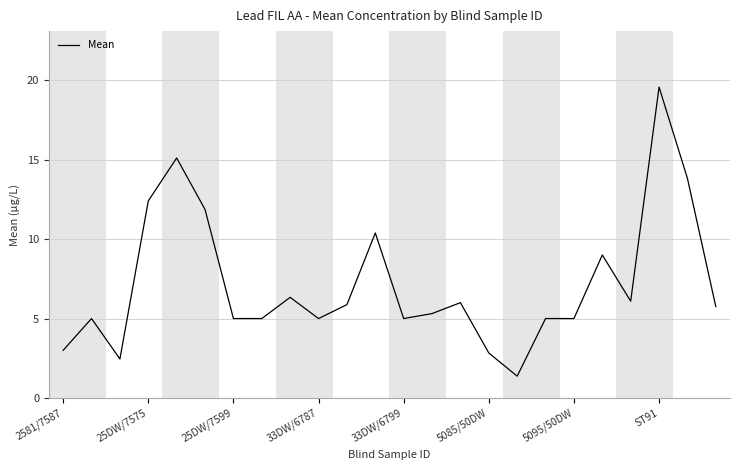

What is the difference between the maximum and minimum values?

18.2